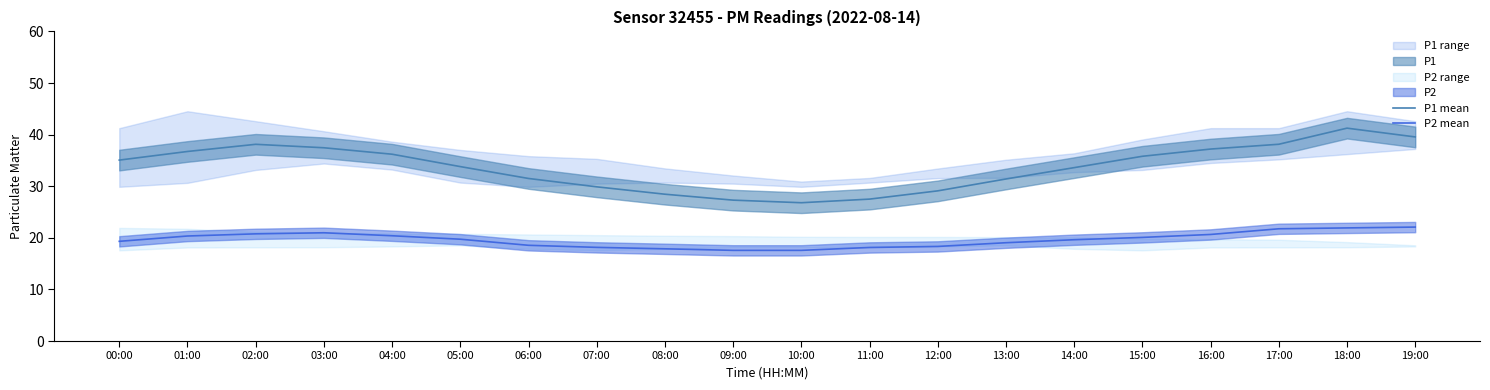

In P2 mean, how many points are higher than both neighbors (excluding endpoints)?

1